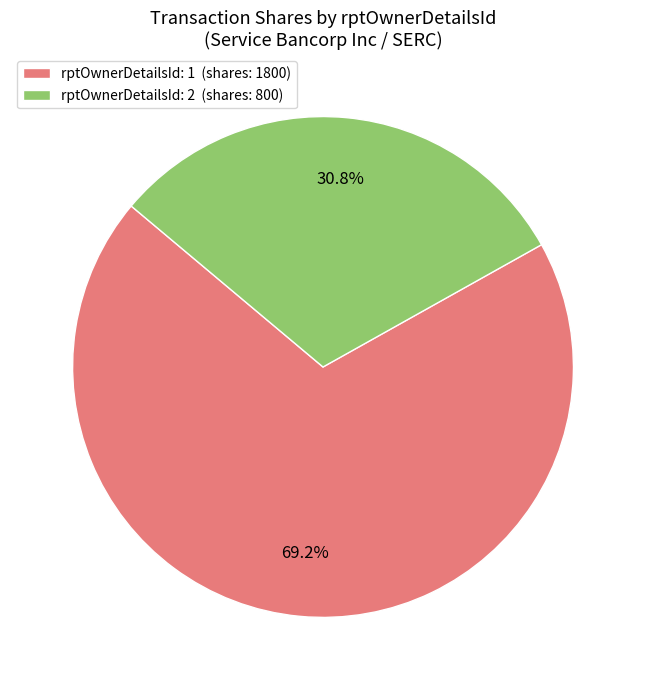

Count the number of slices in the pie.

2